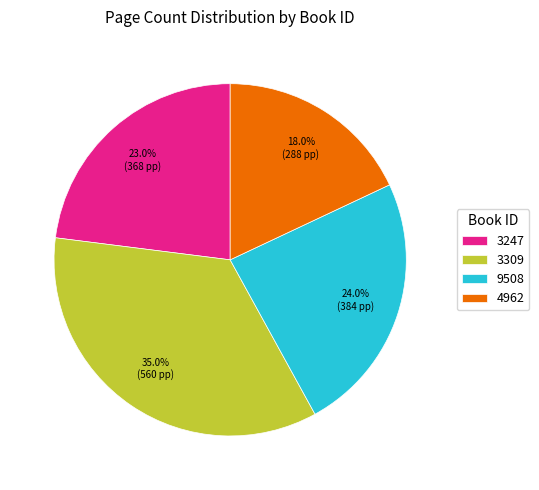

Approximately how many times larger is the value at 3309 compared to 4962?

1.9